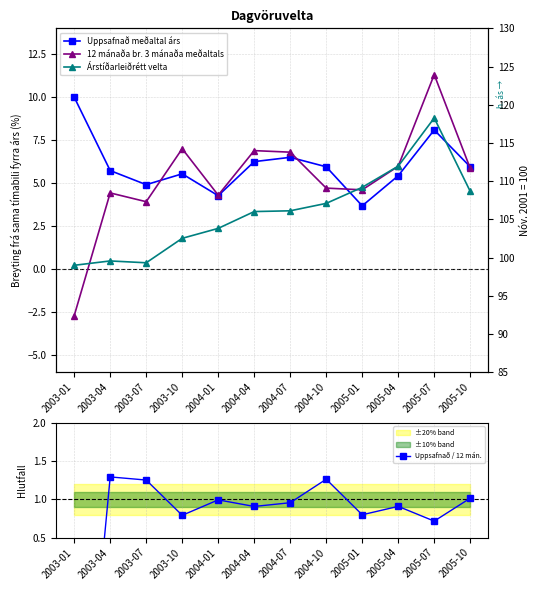

Rank the categories by 12 mánaða br. 3 mánaða meðaltals value from highest to lowest.

2005-07, 2003-10, 2004-04, 2004-07, 2005-04, 2005-10, 2004-10, 2005-01, 2003-04, 2004-01, 2003-07, 2003-01